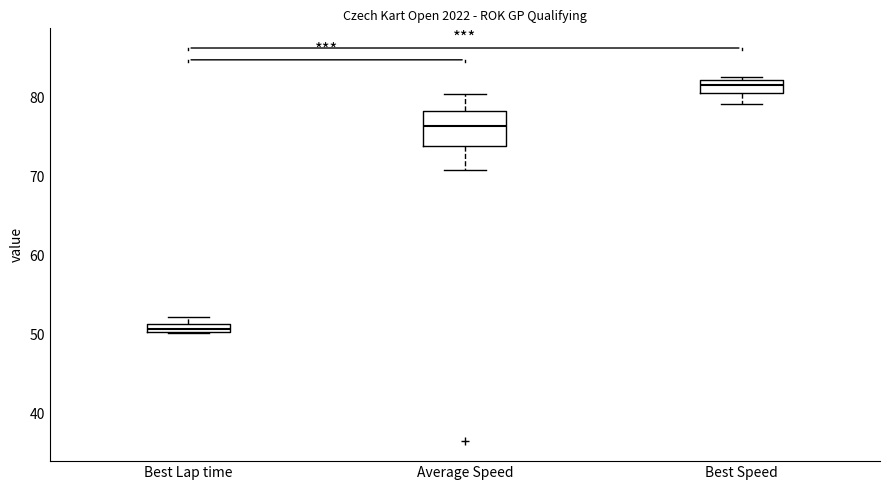

Which box has the lowest median line?

Best Lap time